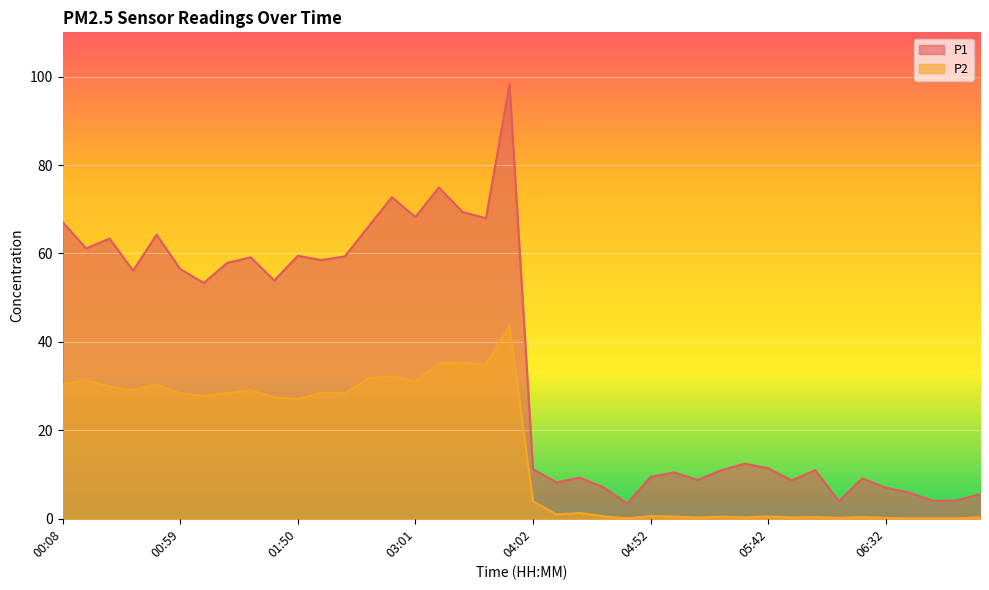

List the labels in order of P2 value, largest first.

03:51, 03:21, 03:11, 03:41, 02:51, 02:41, 00:18, 03:01, 00:08, 00:49, 00:28, 00:38, 01:29, 02:00, 00:59, 01:19, 02:10, 01:09, 01:39, 01:50, 04:02, 04:22, 04:12, 04:52, 04:32, 05:42, 05:02, 05:22, 06:02, 06:22, 07:12, 05:32, 05:12, 05:52, 06:12, 06:32, 04:42, 06:42, 06:52, 07:02